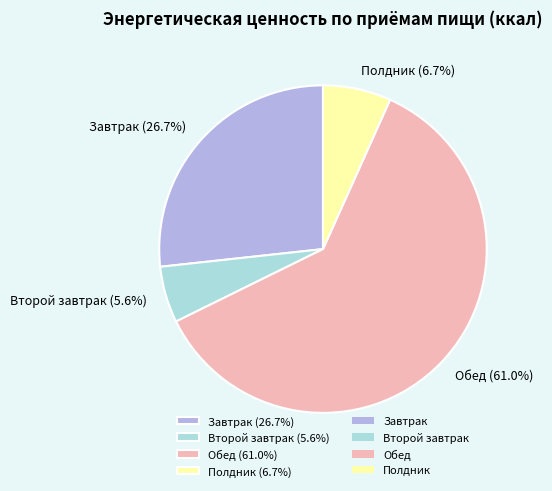

What is the largest slice in the pie chart?

Обед